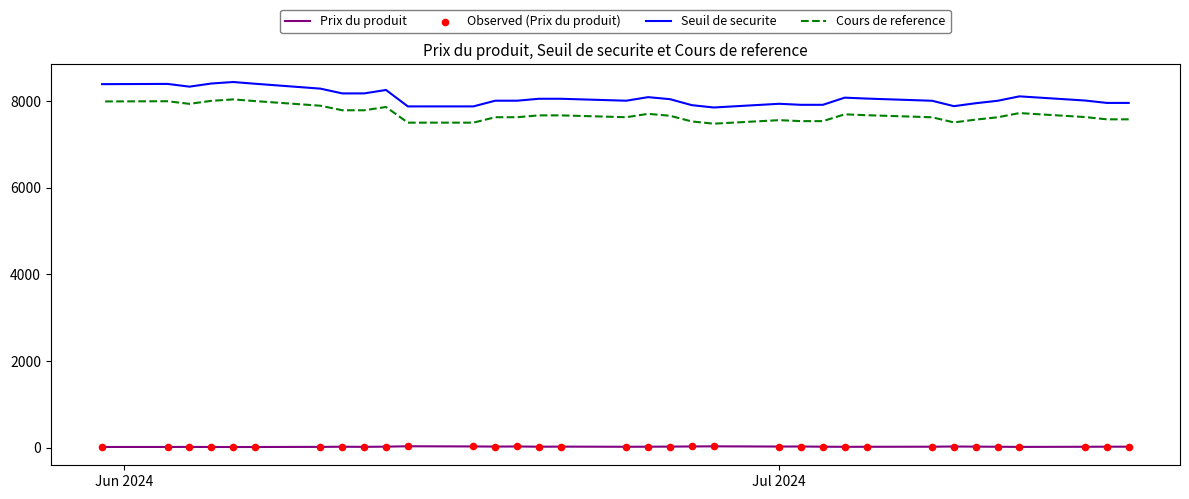

At how many categories does at least one series exceed 203?

34